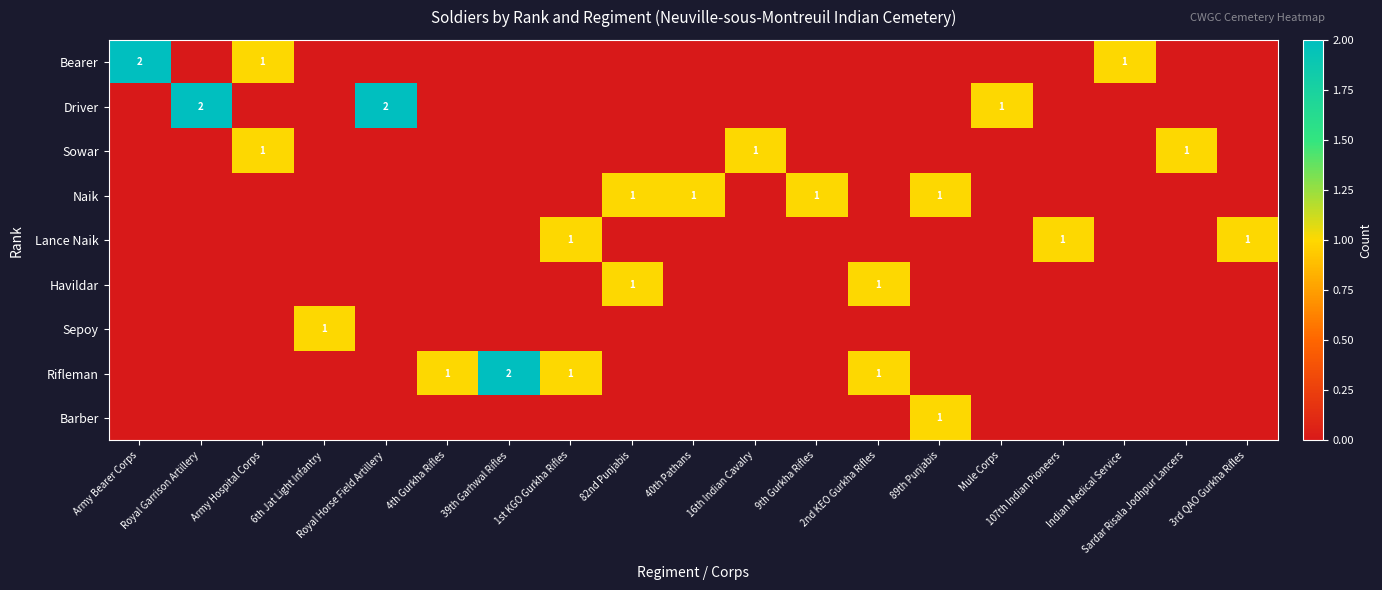

What is the total value across all series at 4th Gurkha Rifles?

1